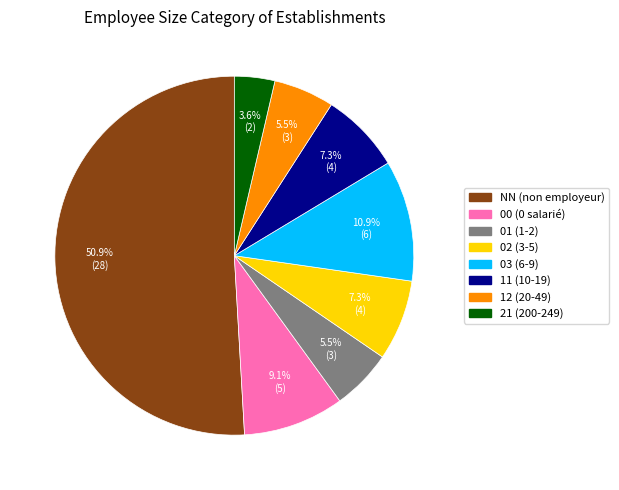

Which slice is the largest?

NN